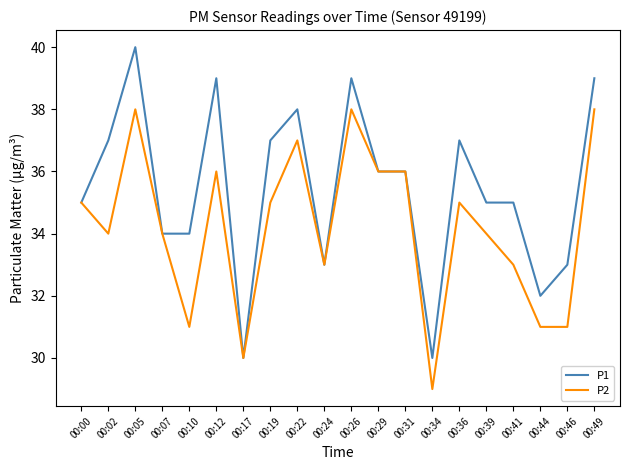

Rank the series by their maximum value, from highest to lowest.

P1, P2